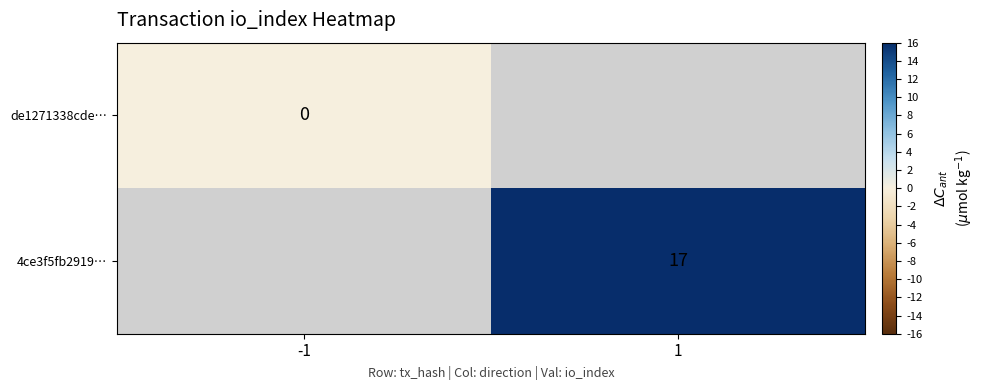

Is it true that 4ce3f5fb2919… equals 11.6 at 1?

False